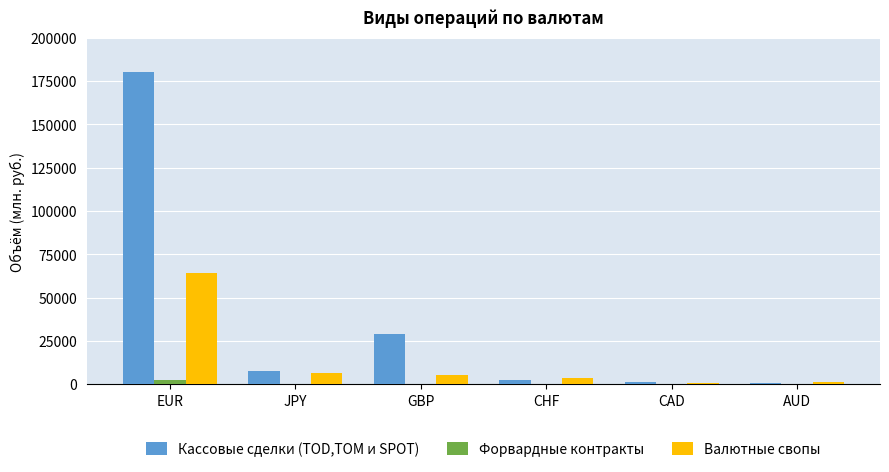

Read the Валютные свопы value at AUD.

1193.6